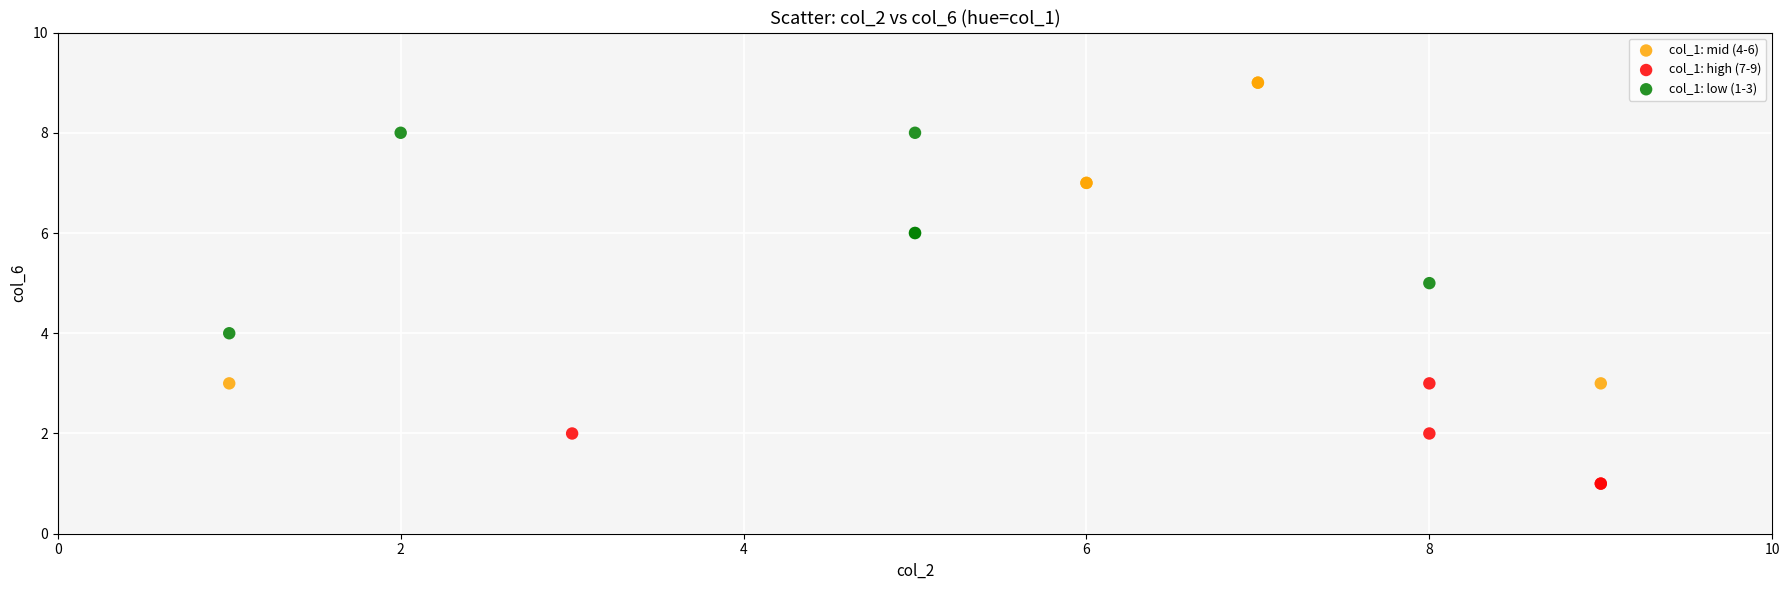

Which series has the widest spread of Y values?

col_1: mid (4-6)